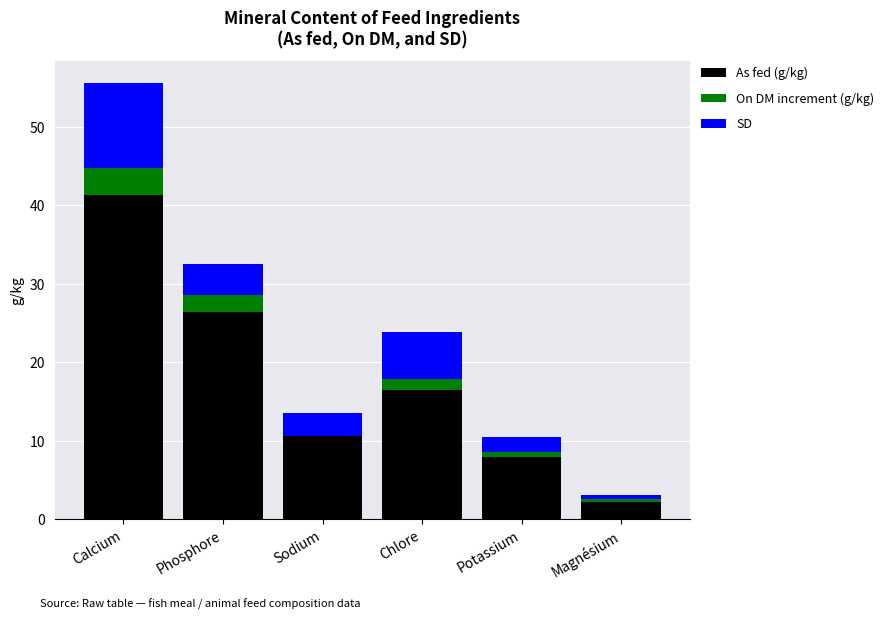

Does the chart contain stacked bars?

Yes